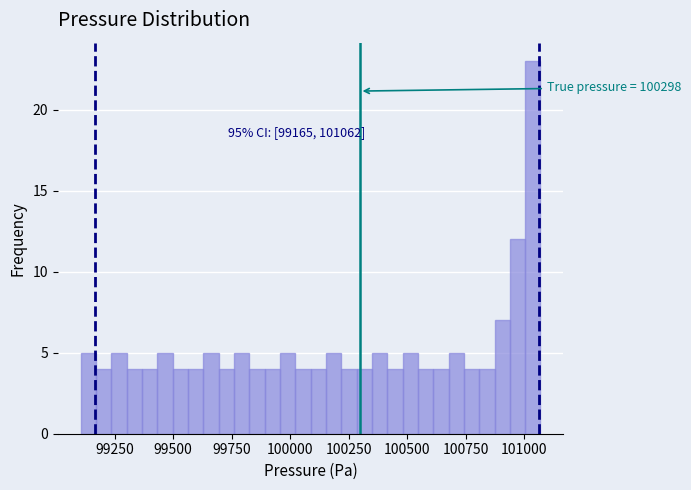

Read against the x-axis, roughly where is the centre of the tallest bar?

101050